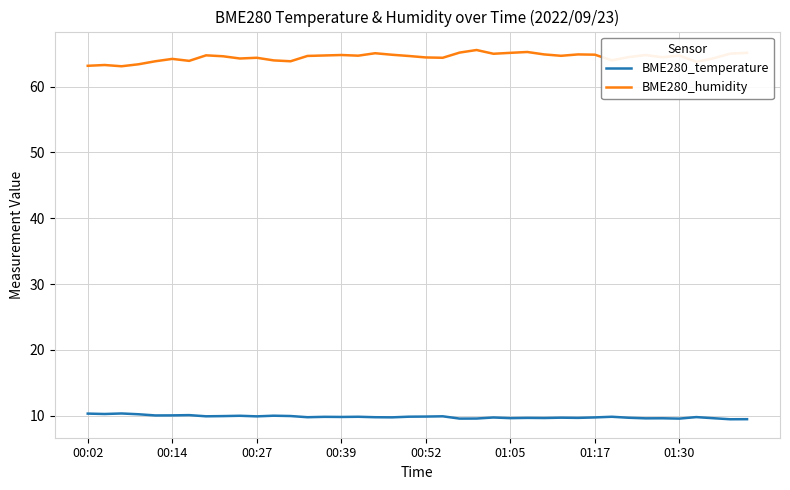

Which series has the widest spread of values?

BME280_humidity